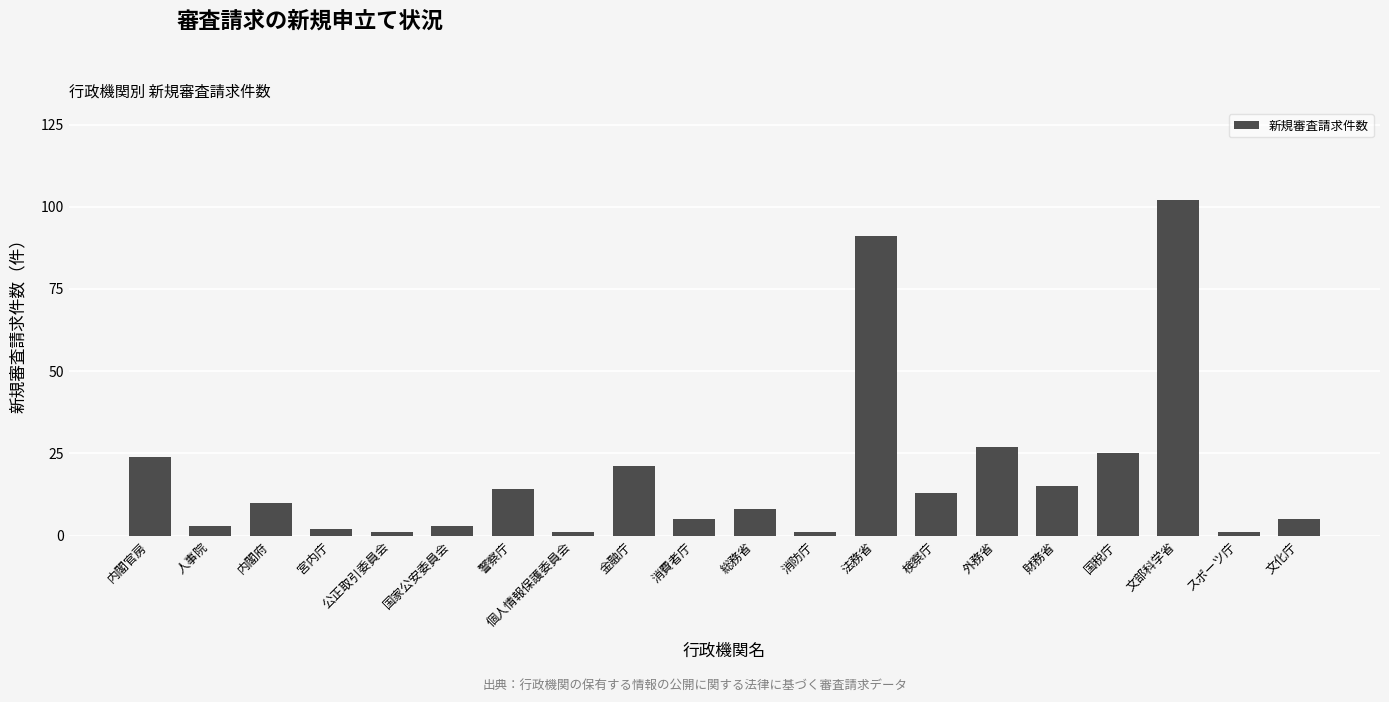

How many values are below 10?

10